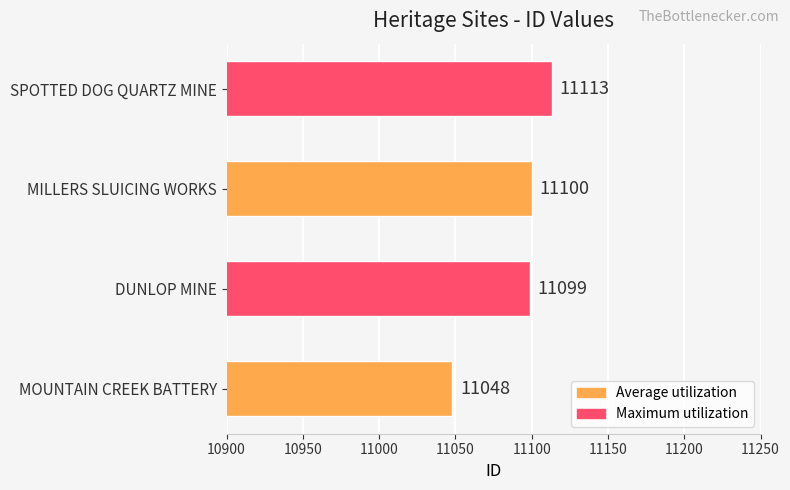

Which category has the lowest value across all series?

MOUNTAIN CREEK BATTERY